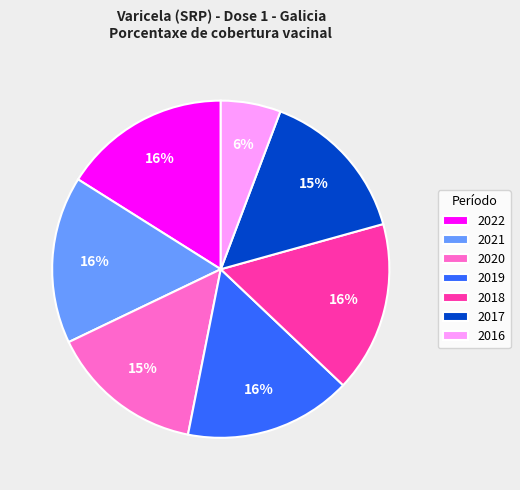

To the nearest percent, what percentage of the pie is 2021?

16%